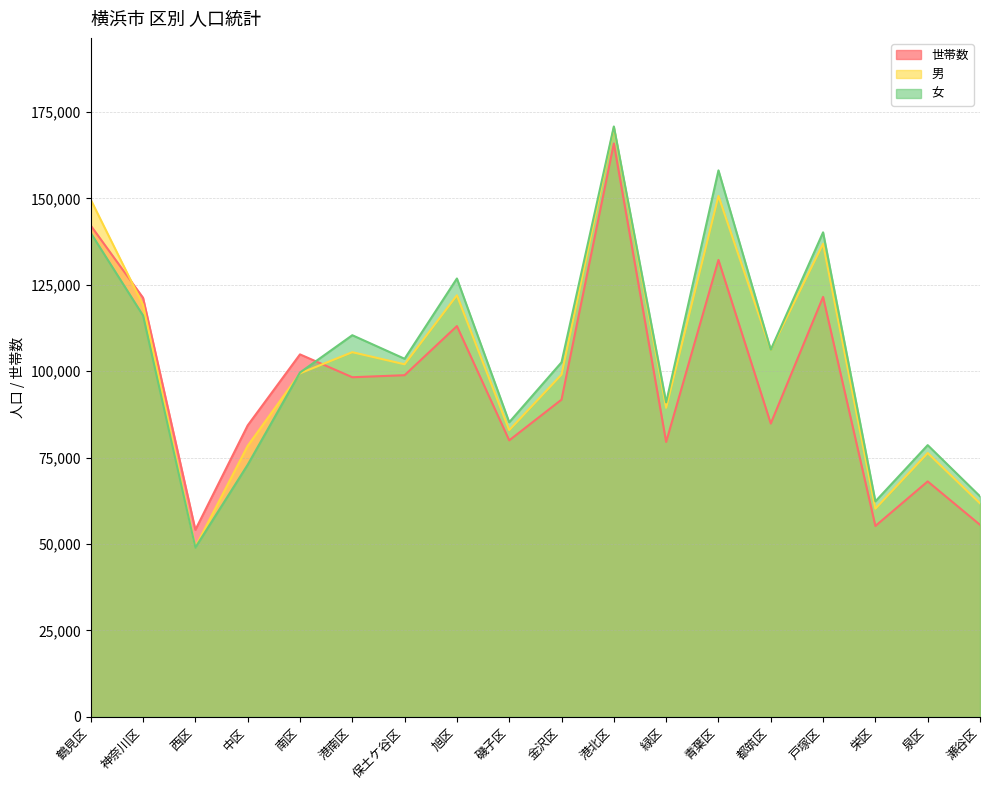

How many interior local peaks does the 世帯数 series have?

6